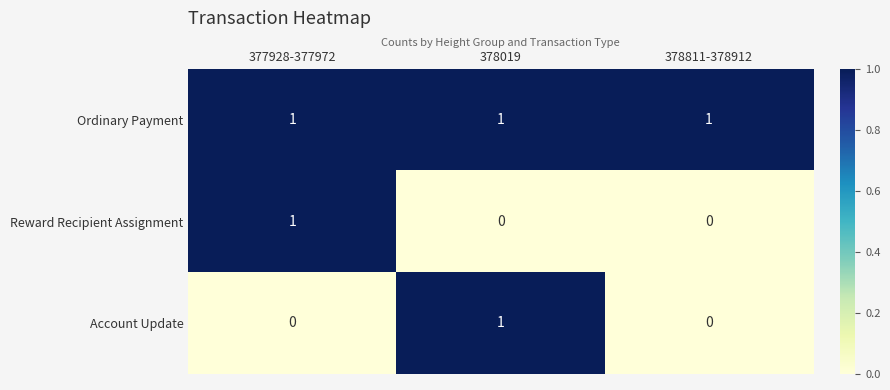

At how many categories does at least one series exceed 0?

3